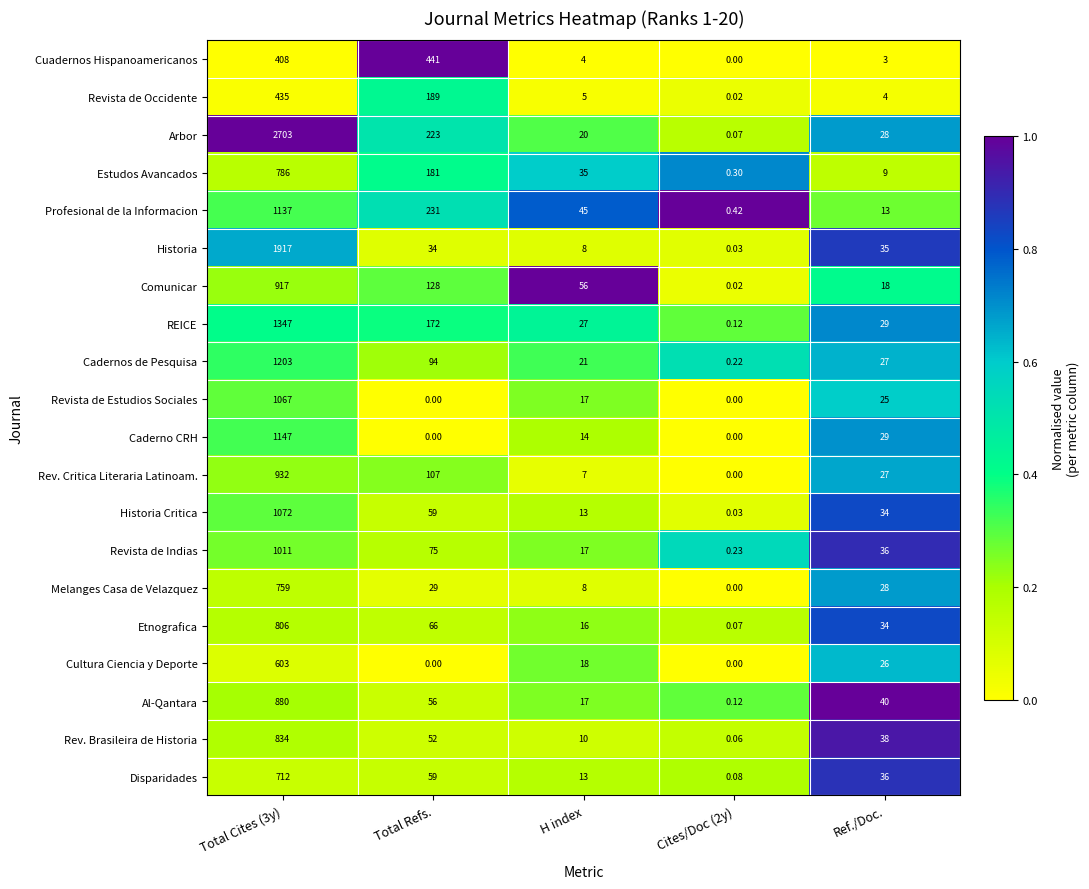

Which series has the widest spread of values?

Arbor